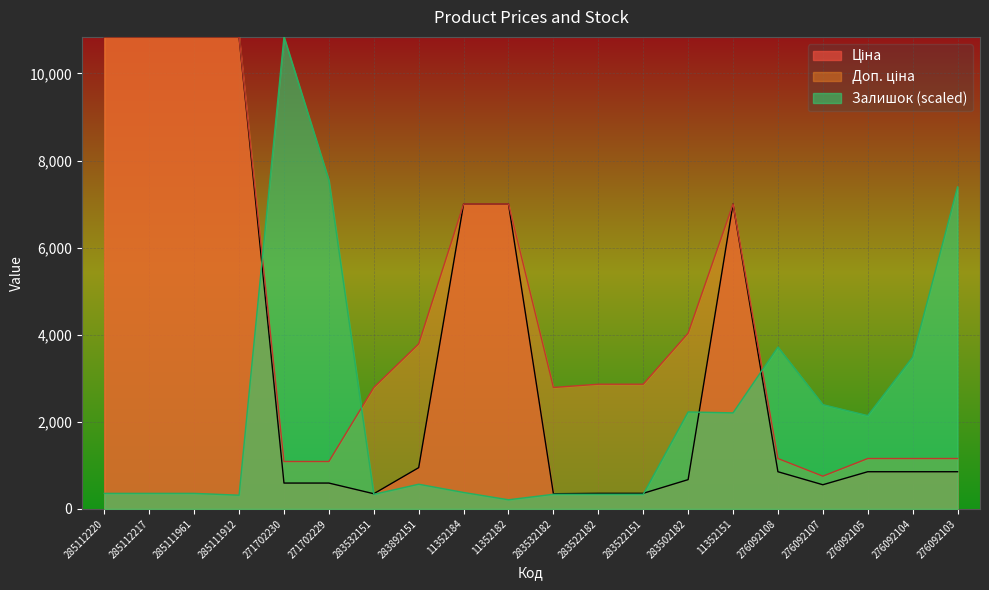

Which series has the widest spread of values?

Залишок